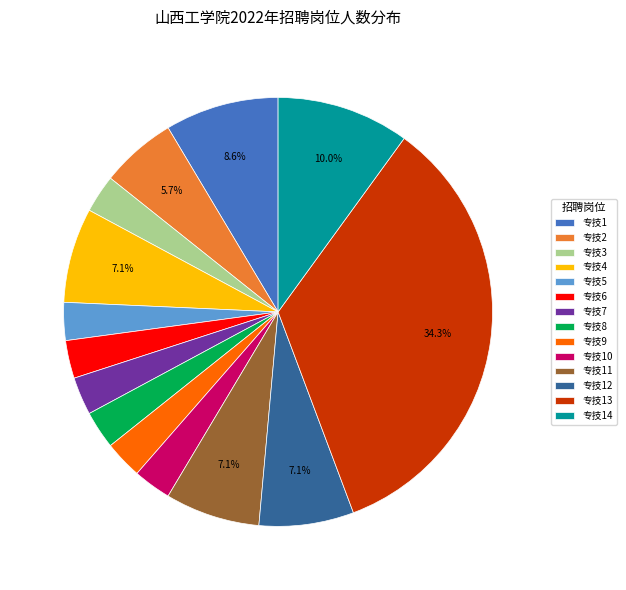

To the nearest percent, what is the difference between the largest and smallest slice percentages?

31%